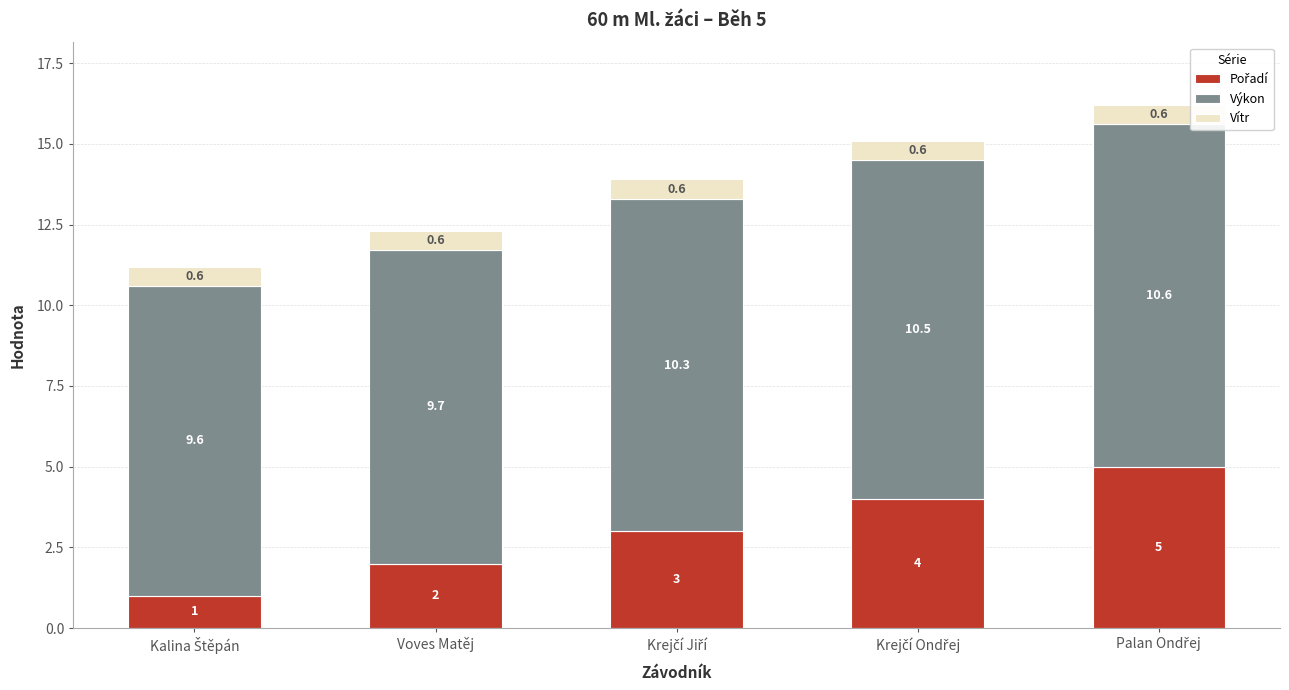

Are the bars grouped side by side (vs. stacked)?

No